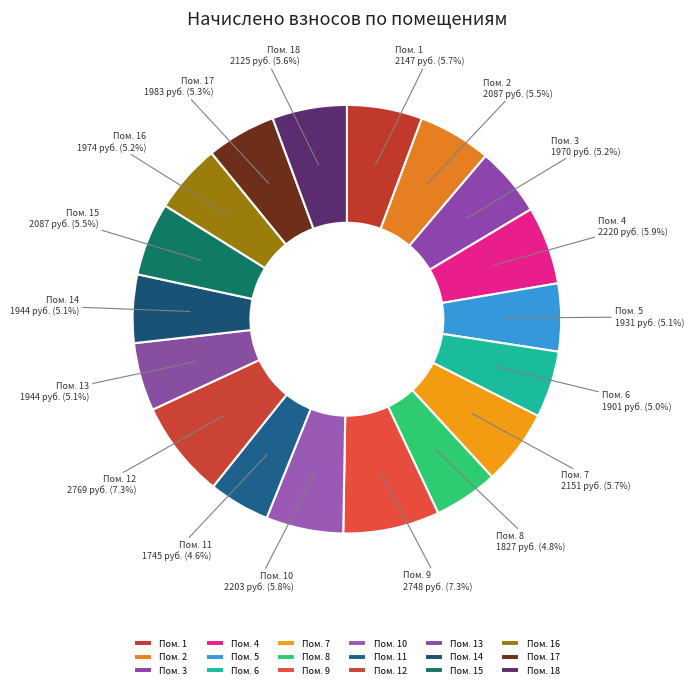

How many slices are in this pie chart?

18